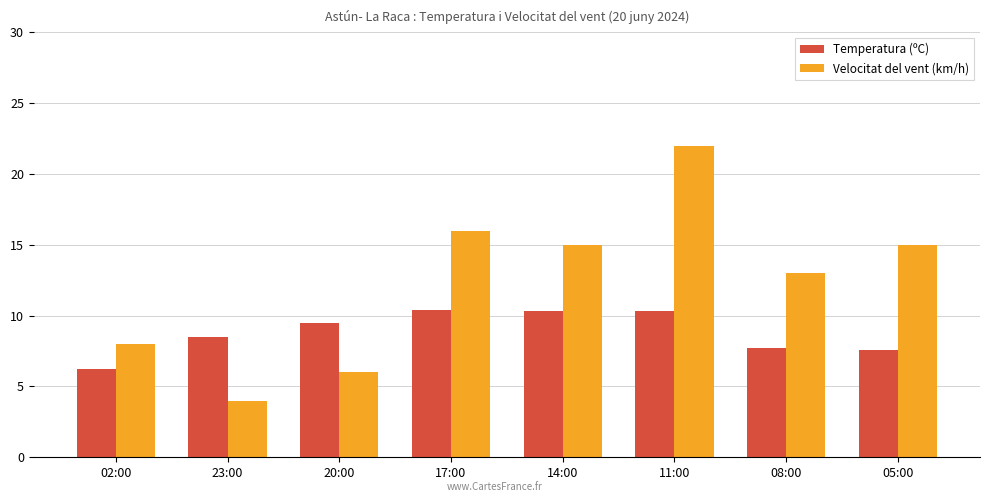

Is it true that Velocitat del vent (km/h) equals 0.8 at 23:00?

False